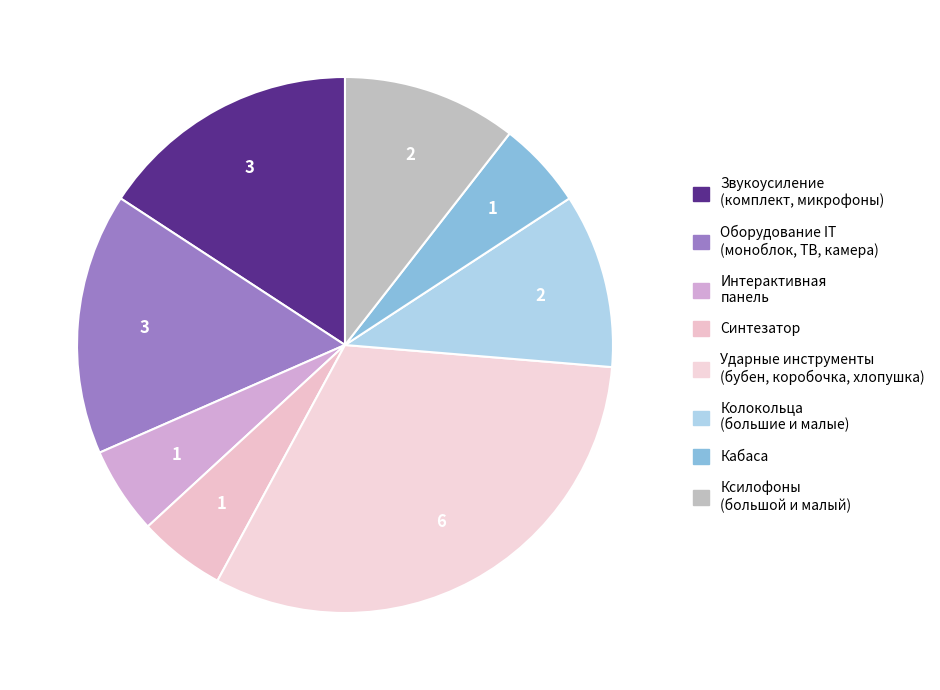

Does any single category account for the majority?

No